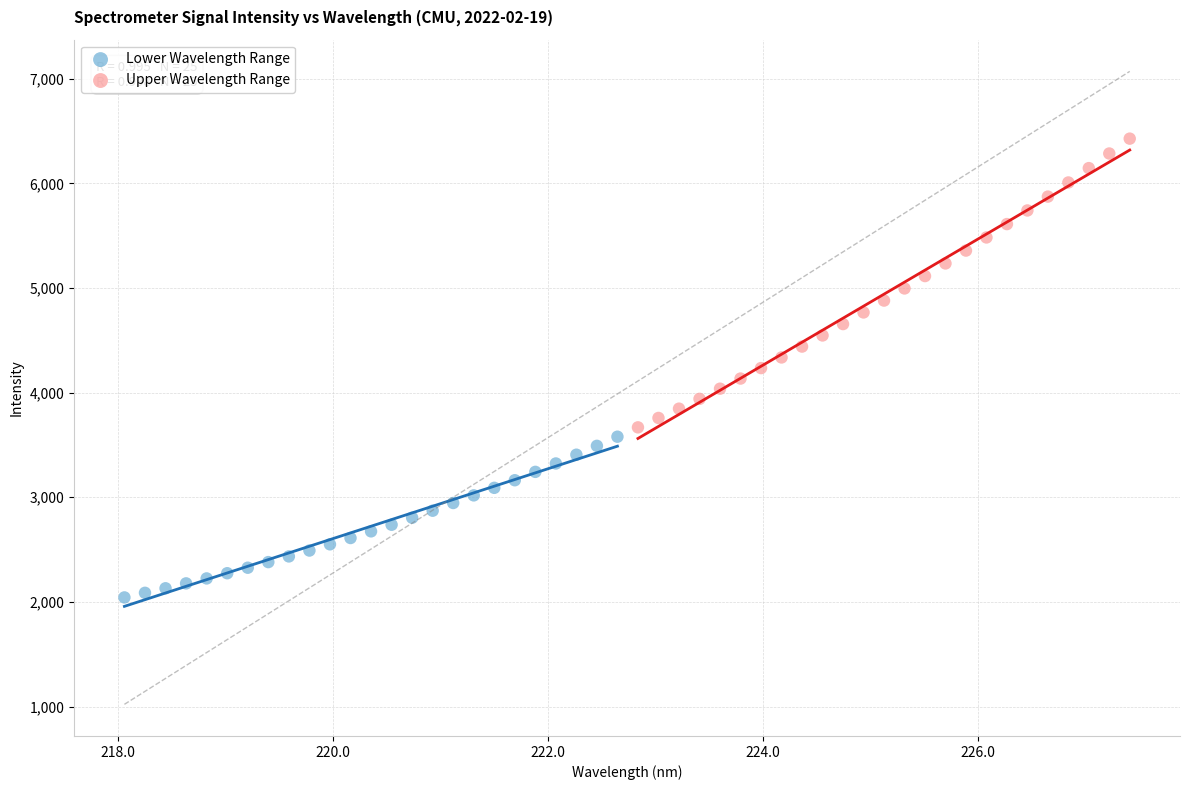

Which series reaches the minimum Y coordinate?

Lower Wavelength Range